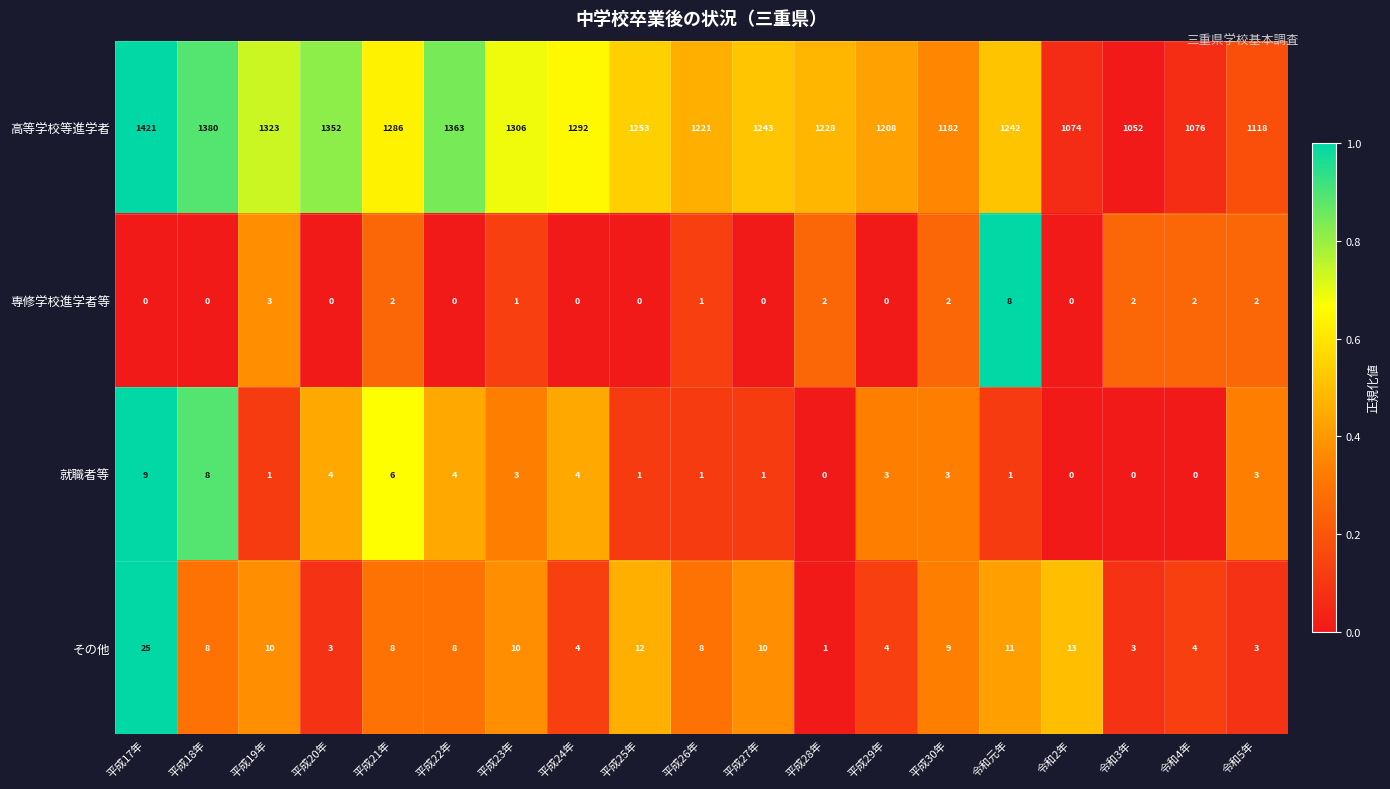

True or false: その他 has a value of 13 at 令和2年.

True